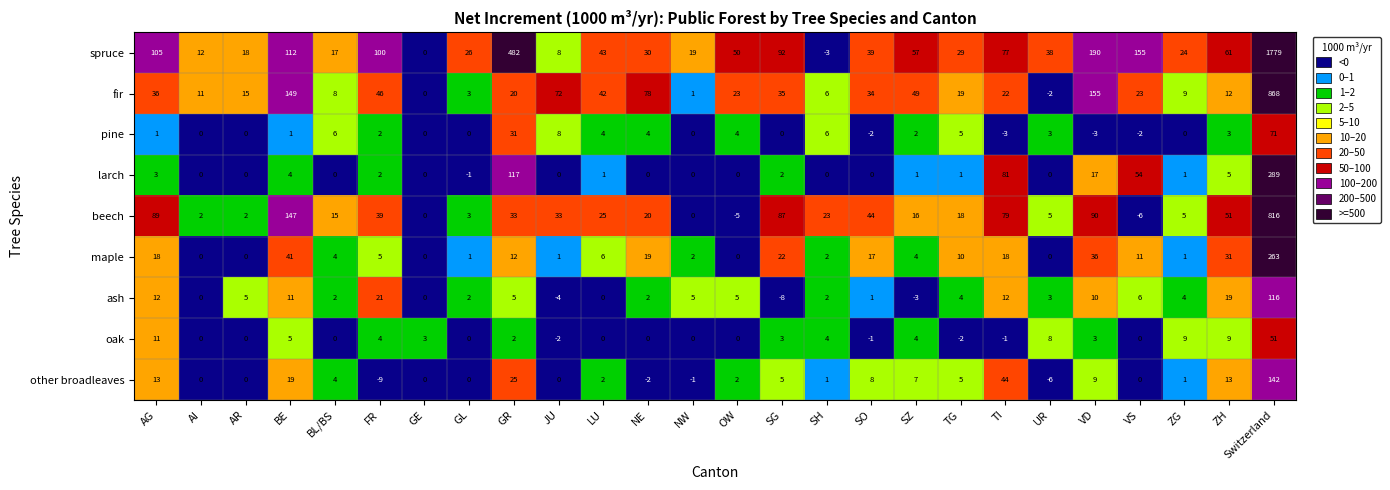

Between OW and SG, which series saw the biggest shift?

beech